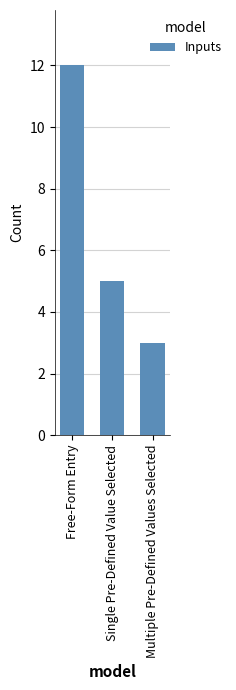

What is the value of the 3rd bar from the left?

3